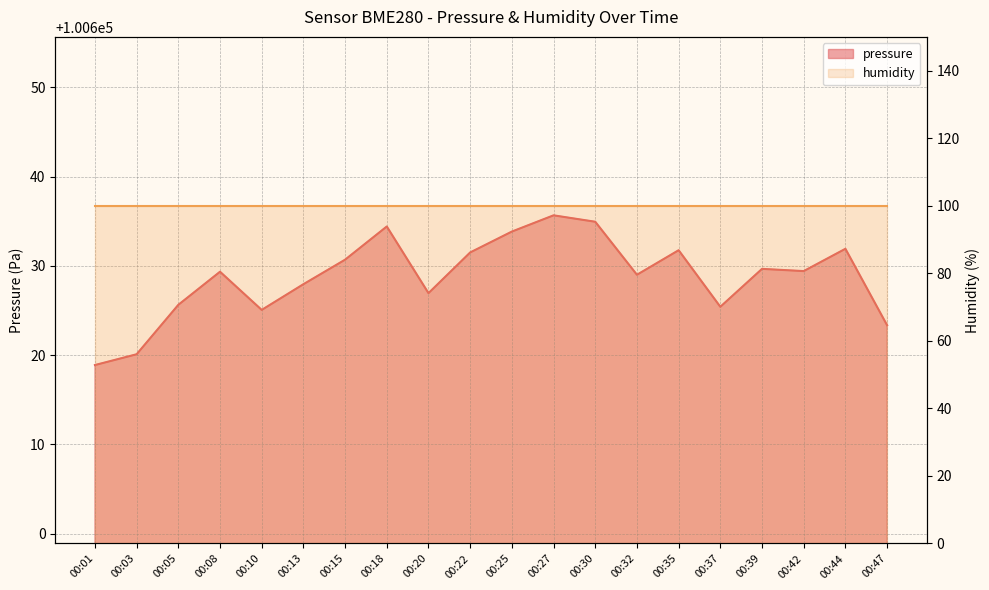

Where is the first local minimum?

00:10